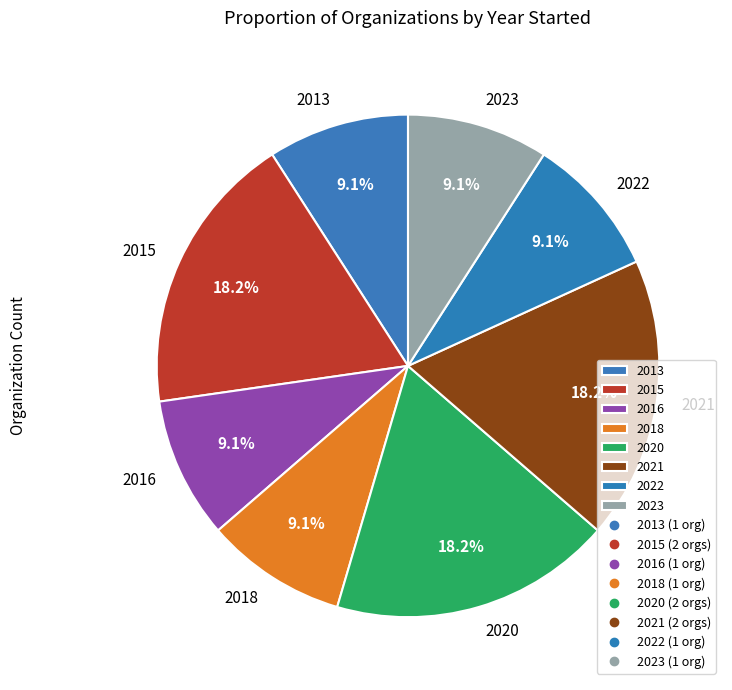

Do 2021 and 2022 together represent more than half of the pie?

No